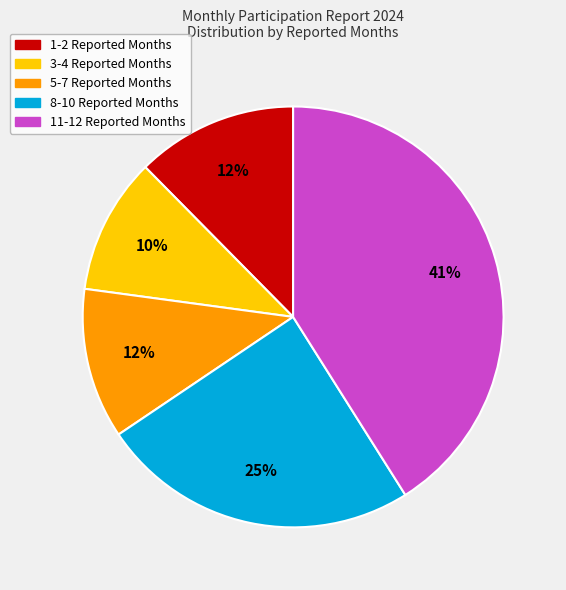

True or false: 3-4 Reported Months accounts for 17% of the total.

False